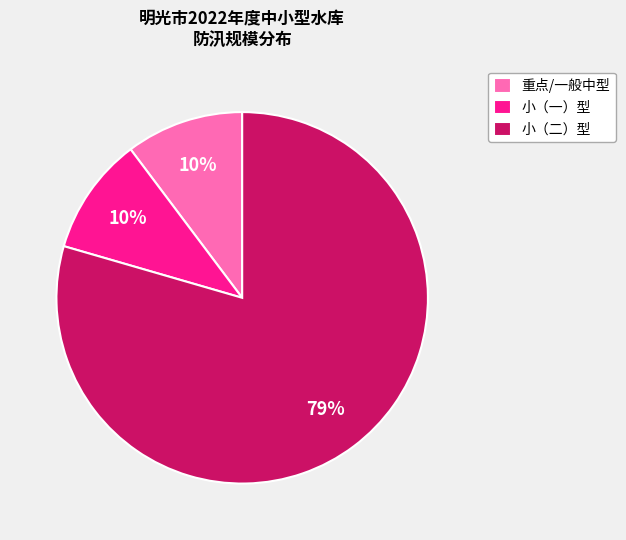

How many segments does this pie chart have?

3